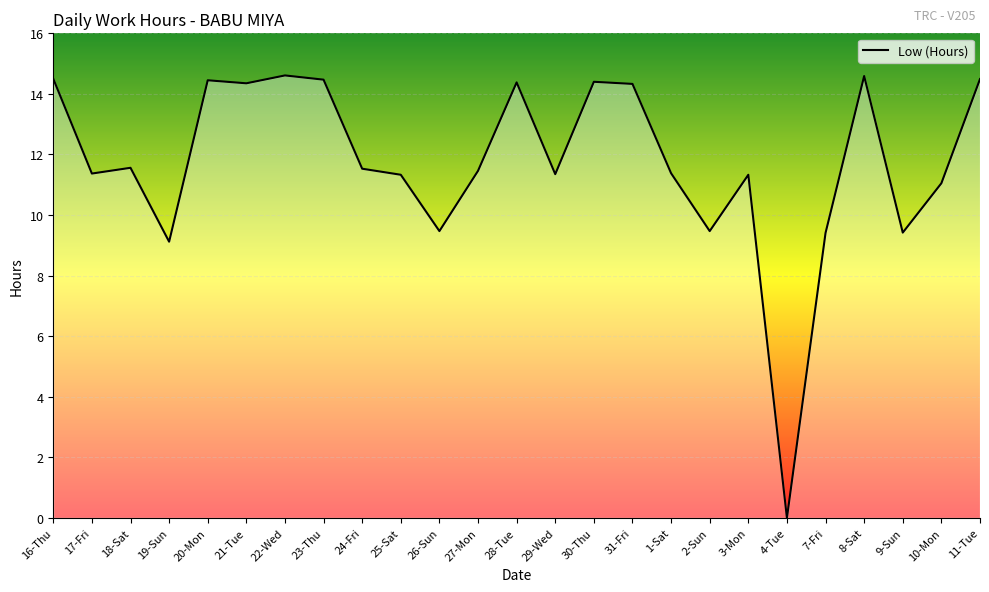

What is the sum of all values?

293.8